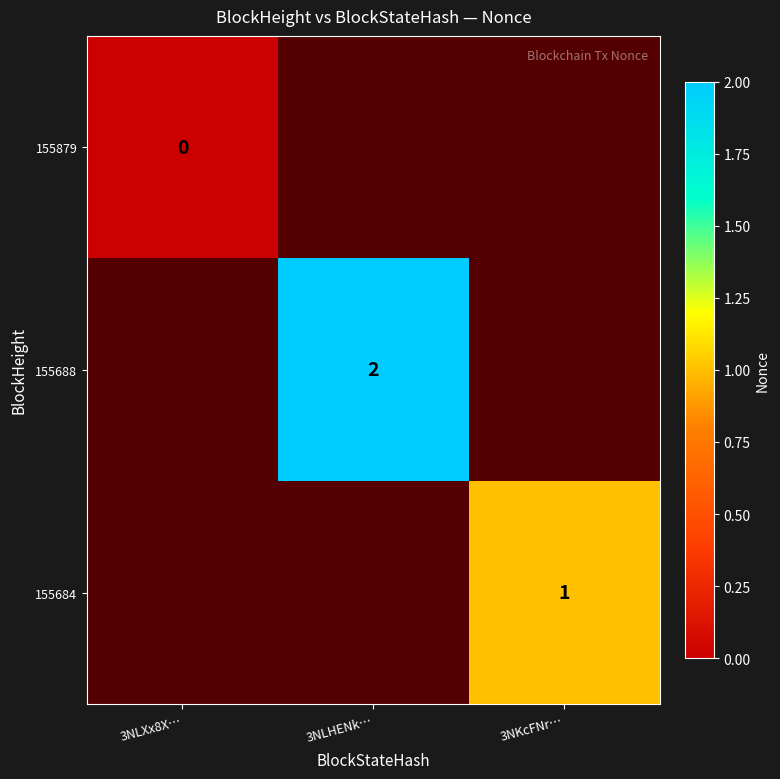

Count the number of data series in this chart.

3